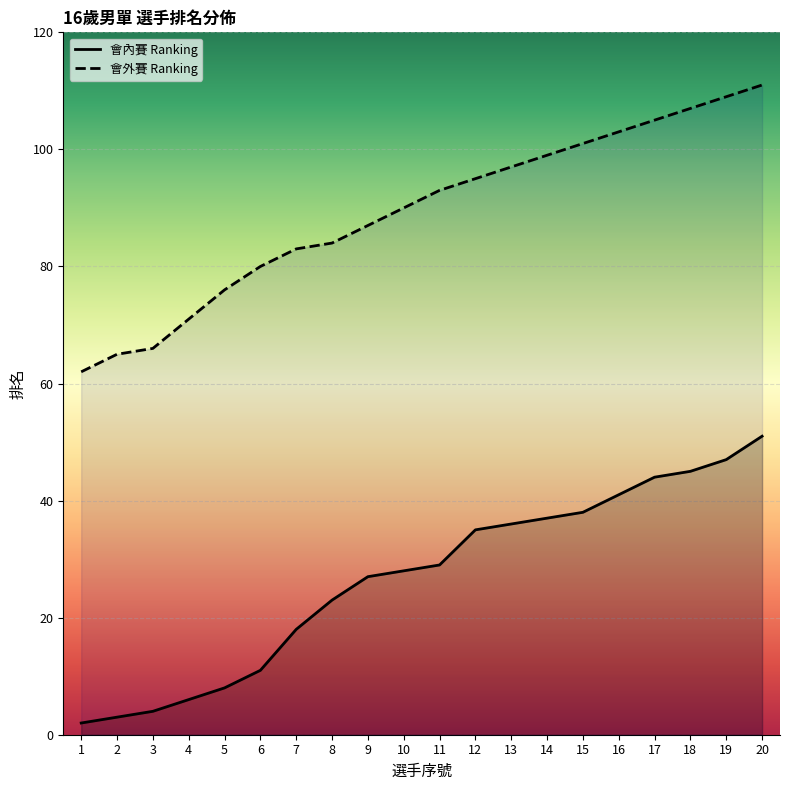

Reading right to left, transcribe all the data shown in this chart.

會內賽 Ranking: 20=51	19=47	18=45	17=44	16=41	15=38	14=37	13=36	12=35	11=29	10=28	9=27	8=23	7=18	6=11	5=8	4=6	3=4	2=3	1=2
會外賽 Ranking: 20=111	19=109	18=107	17=105	16=103	15=101	14=99	13=97	12=95	11=93	10=90	9=87	8=84	7=83	6=80	5=76	4=71	3=66	2=65	1=62